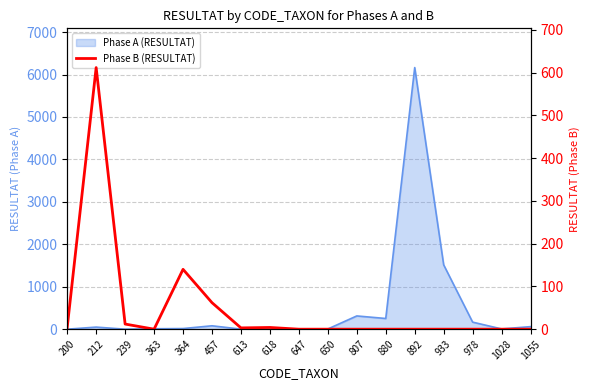

At which category does the chart reach its peak across all series?

212